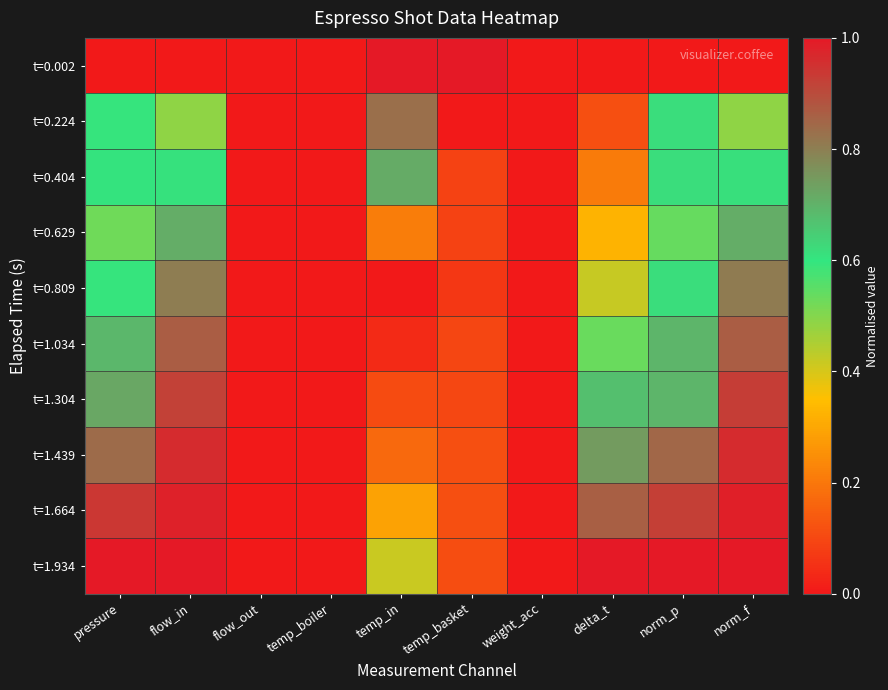

At which category is the sum across all series the highest?

norm_f